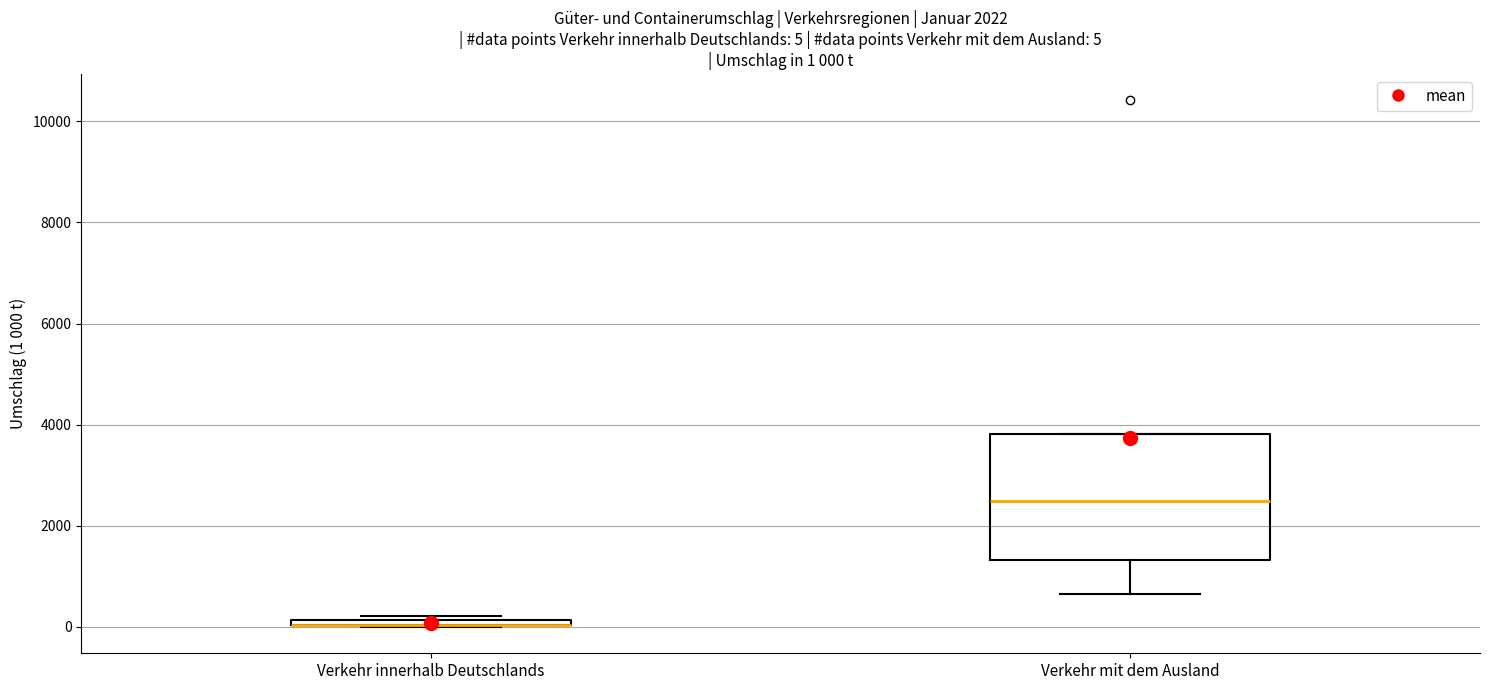

Comparing the boxes themselves (not the whiskers), which one is the tallest?

Verkehr mit dem Ausland